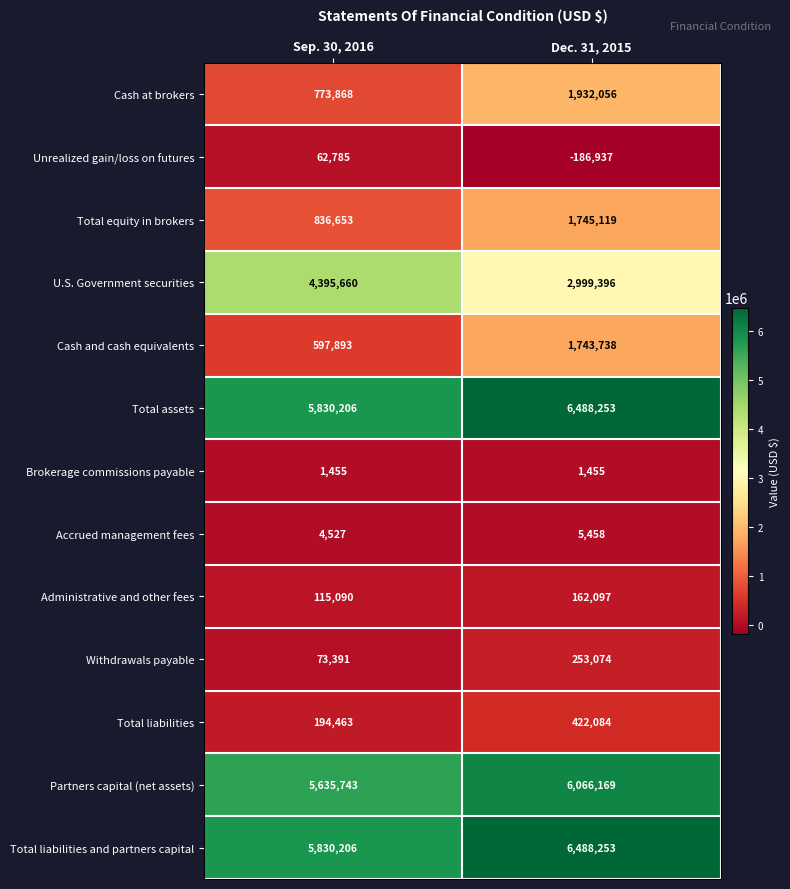

True or false: U.S. Government securities has a value of 7254245 at Sep. 30, 2016.

False